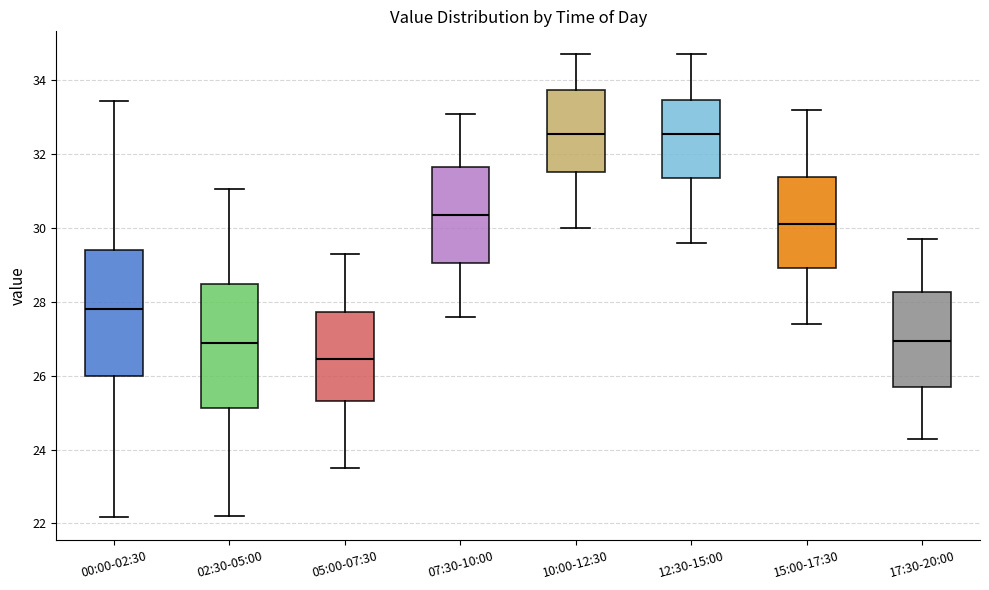

Where is the upper edge of the box for 17:30-20:00 on the y-axis? The values are not printed on the chart, so give them approximately, as read against the axis.

28.2